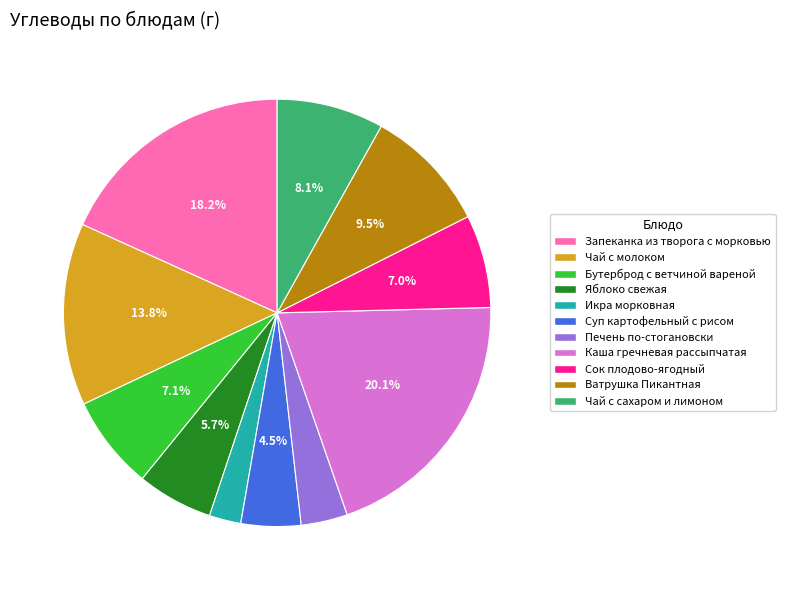

Which category has the biggest portion of the pie?

Каша гречневая рассыпчатая